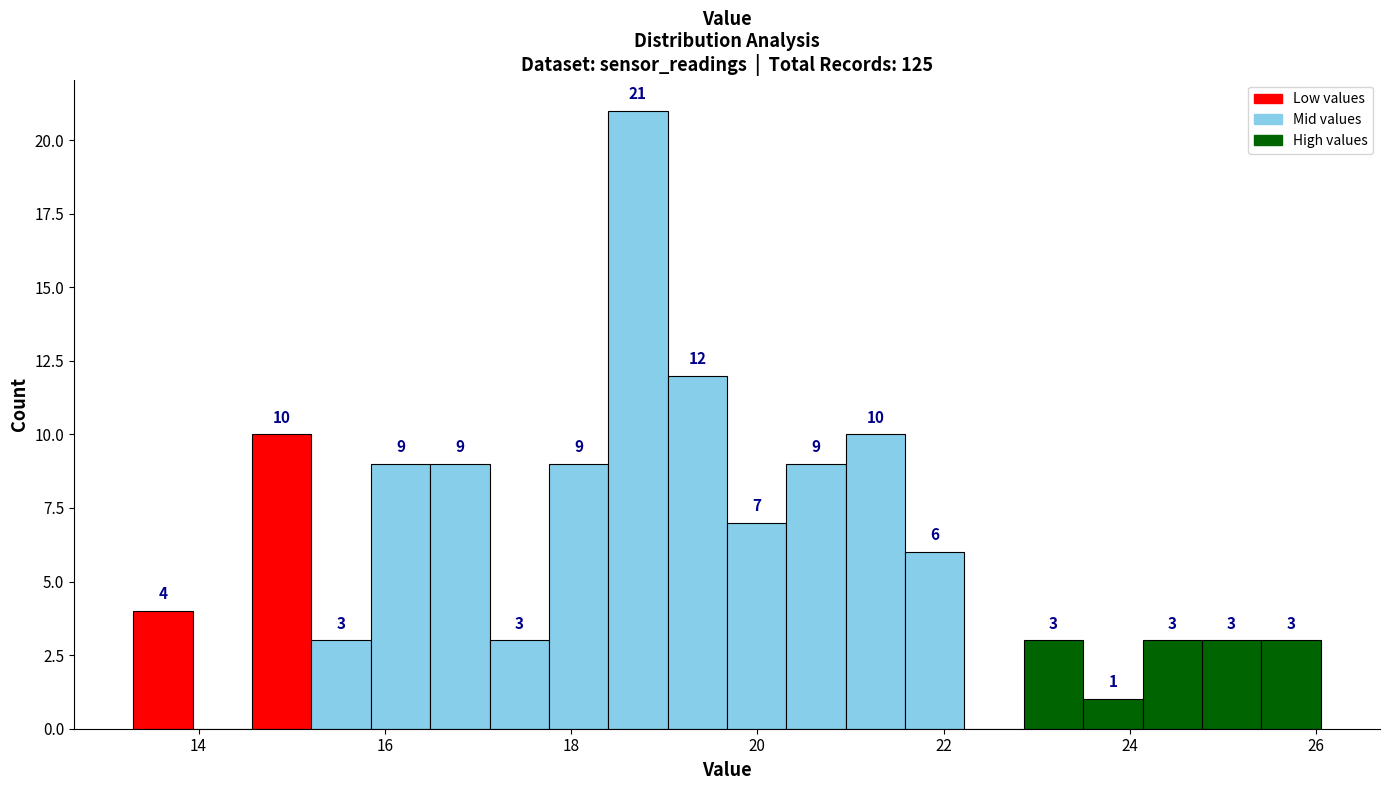

Read against the x-axis, roughly where is the centre of the tallest bar?

18.8